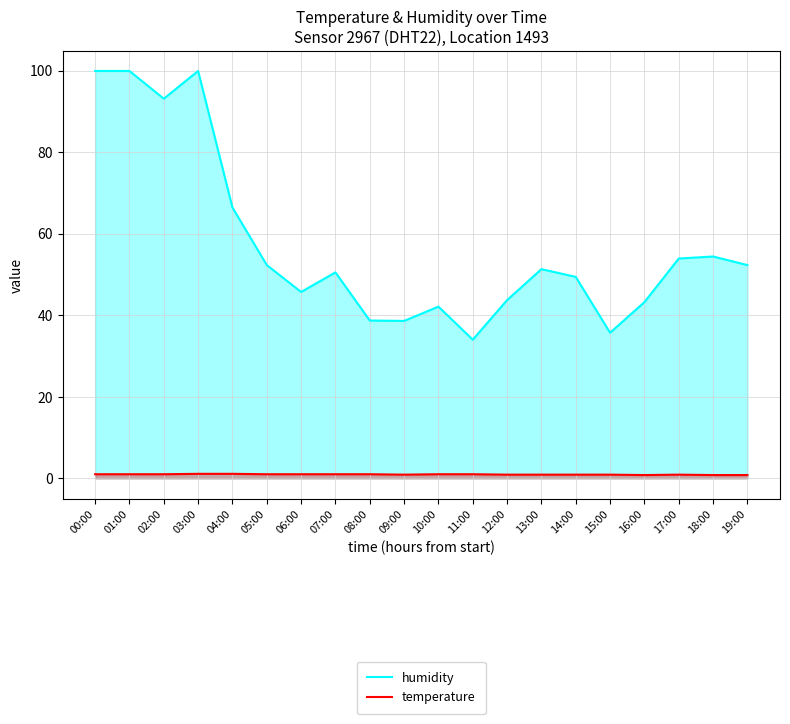

What are all the series names shown in the legend?

humidity, temperature